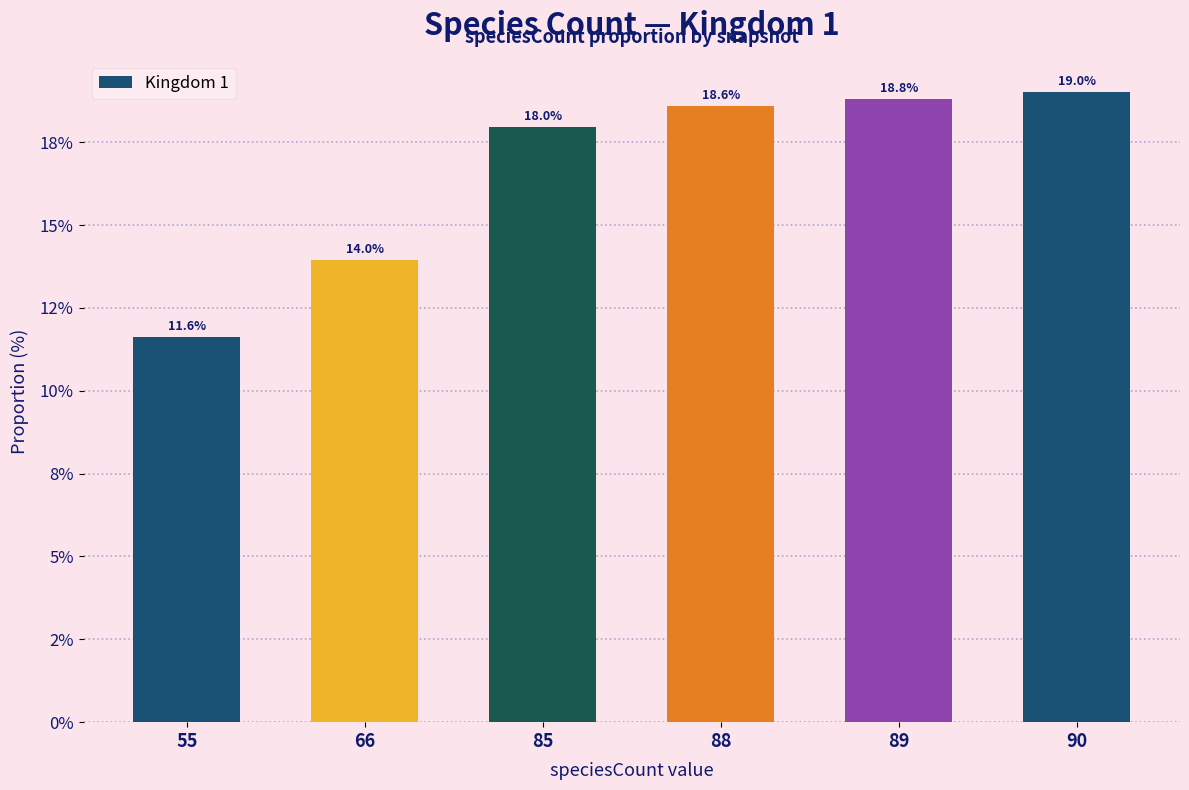

What is the sum of the values at 90 and 85?

37.0